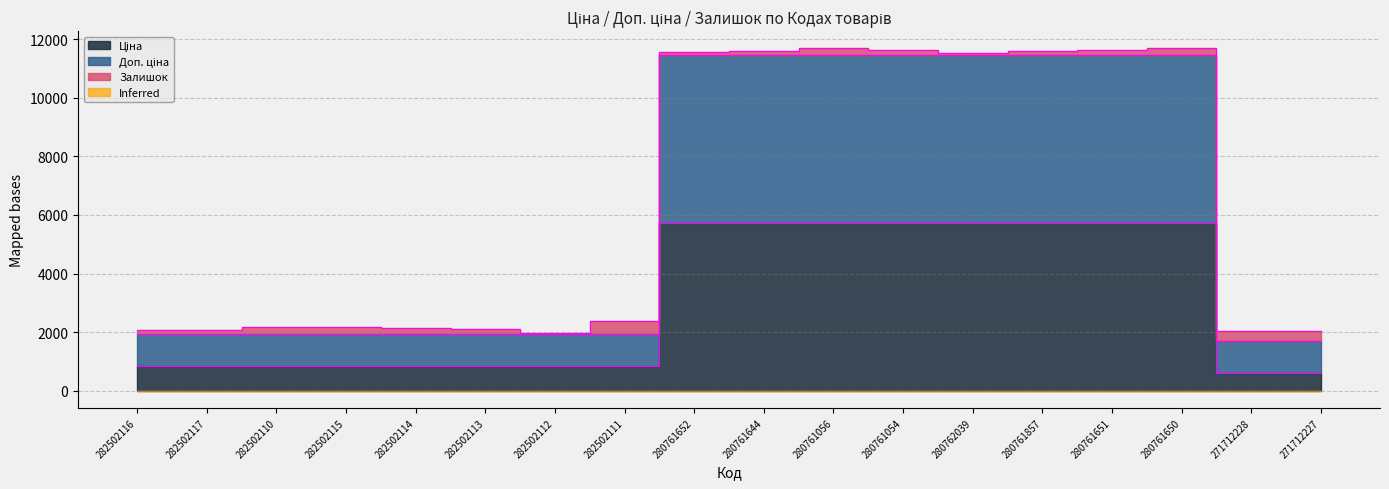

Between 282502111 and 280761054, which is larger?

280761054